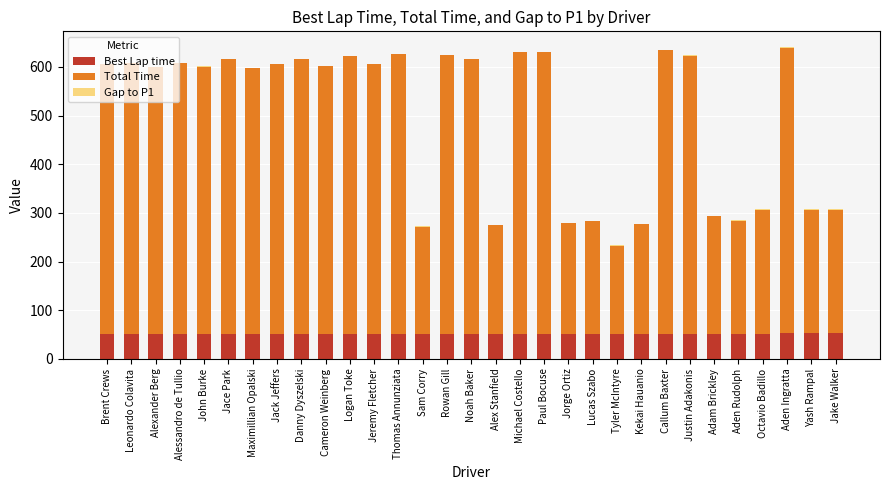

The value of Best Lap time at Michael Costello is 51.4. True or false?

True